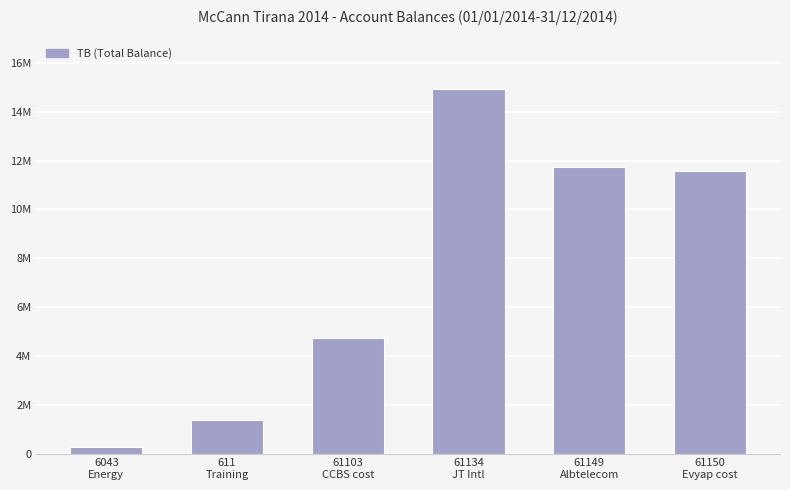

Rank the categories by value from highest to lowest.

61134
JT Intl, 61149
Albtelecom, 61150
Evyap cost, 61103
CCBS cost, 611
Training, 6043
Energy